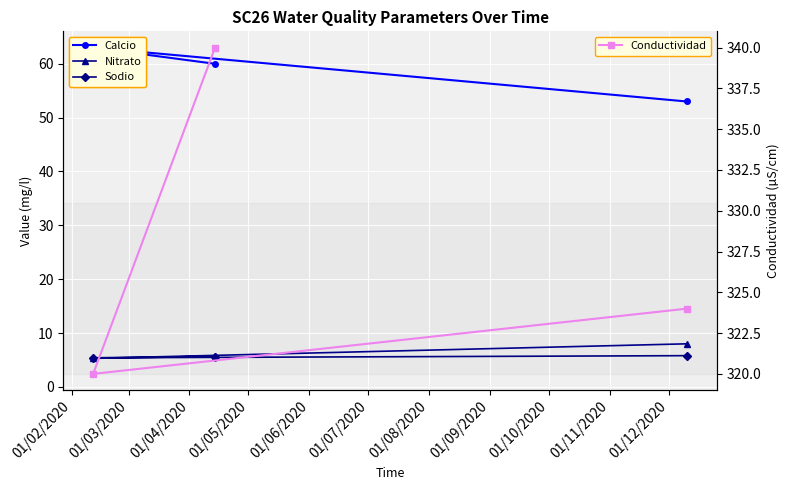

What is the difference between the maximum and minimum values in the Calcio series?

10.0